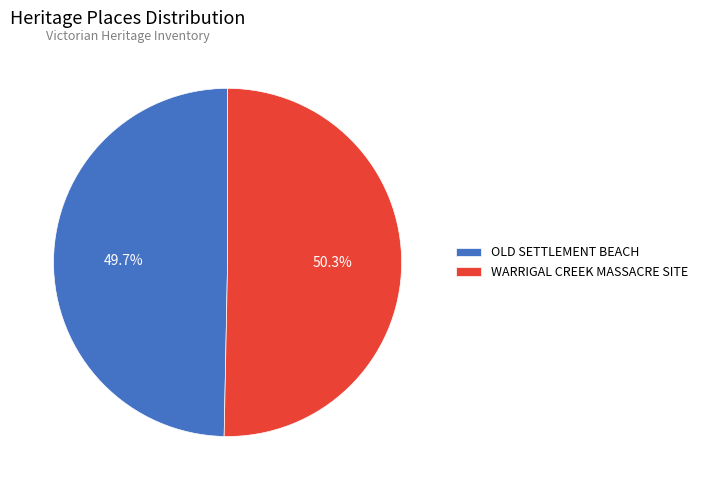

Which has a higher value, OLD SETTLEMENT BEACH or WARRIGAL CREEK MASSACRE SITE?

WARRIGAL CREEK MASSACRE SITE